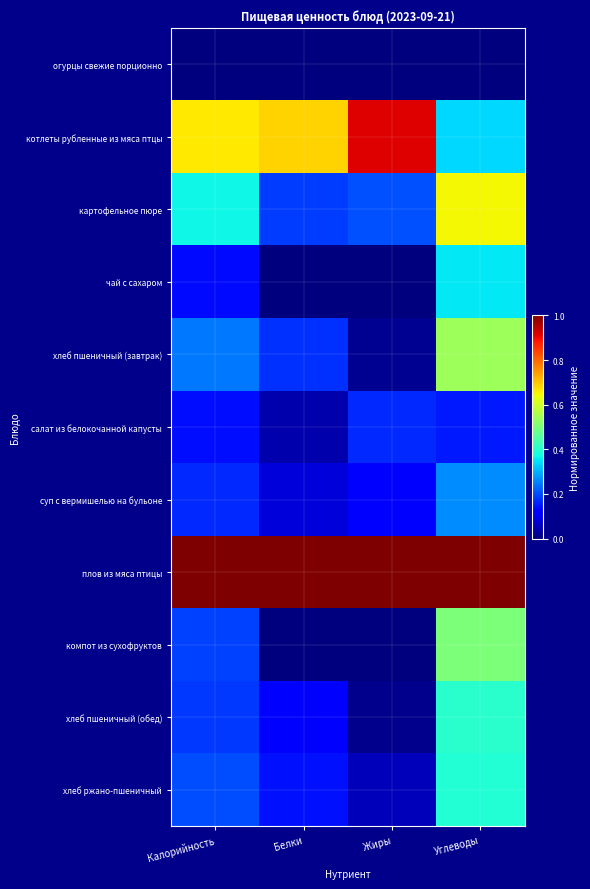

Rank the series at Углеводы from lowest to highest value.

огурцы свежие порционно, салат из белокочанной капусты, суп с вермишелью на бульоне, котлеты рубленные из мяса птцы, чай с сахаром, хлеб ржано-пшеничный, хлеб пшеничный (обед), компот из сухофруктов, хлеб пшеничный (завтрак), картофельное пюре, плов из мяса птицы